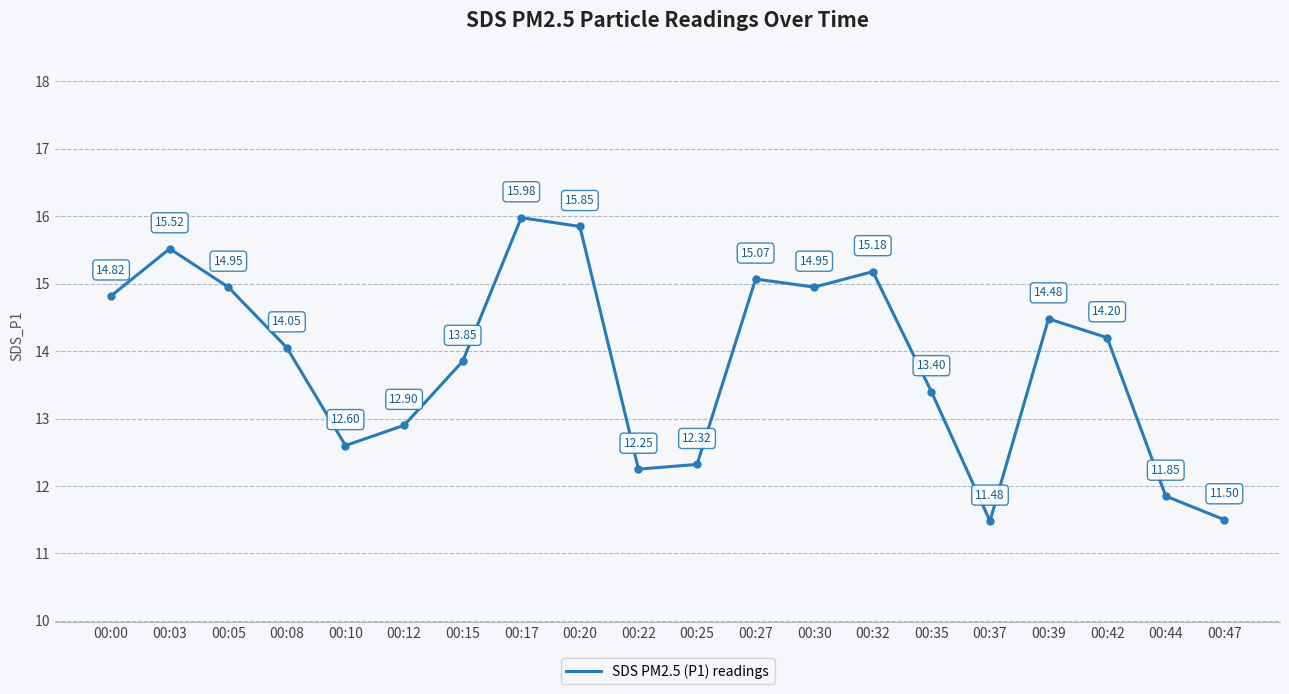

What is the difference between the maximum and minimum values?

4.5